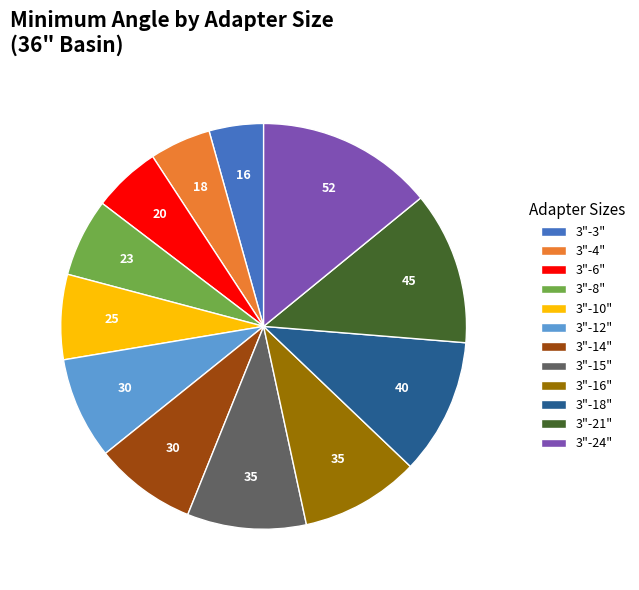

Is there any slice that represents more than half of the pie?

No